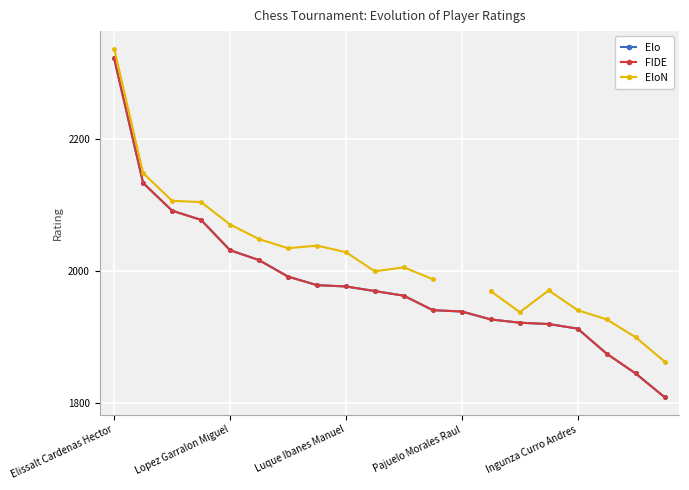

Which label corresponds to the largest value in the chart?

Elissalt Cardenas Hector